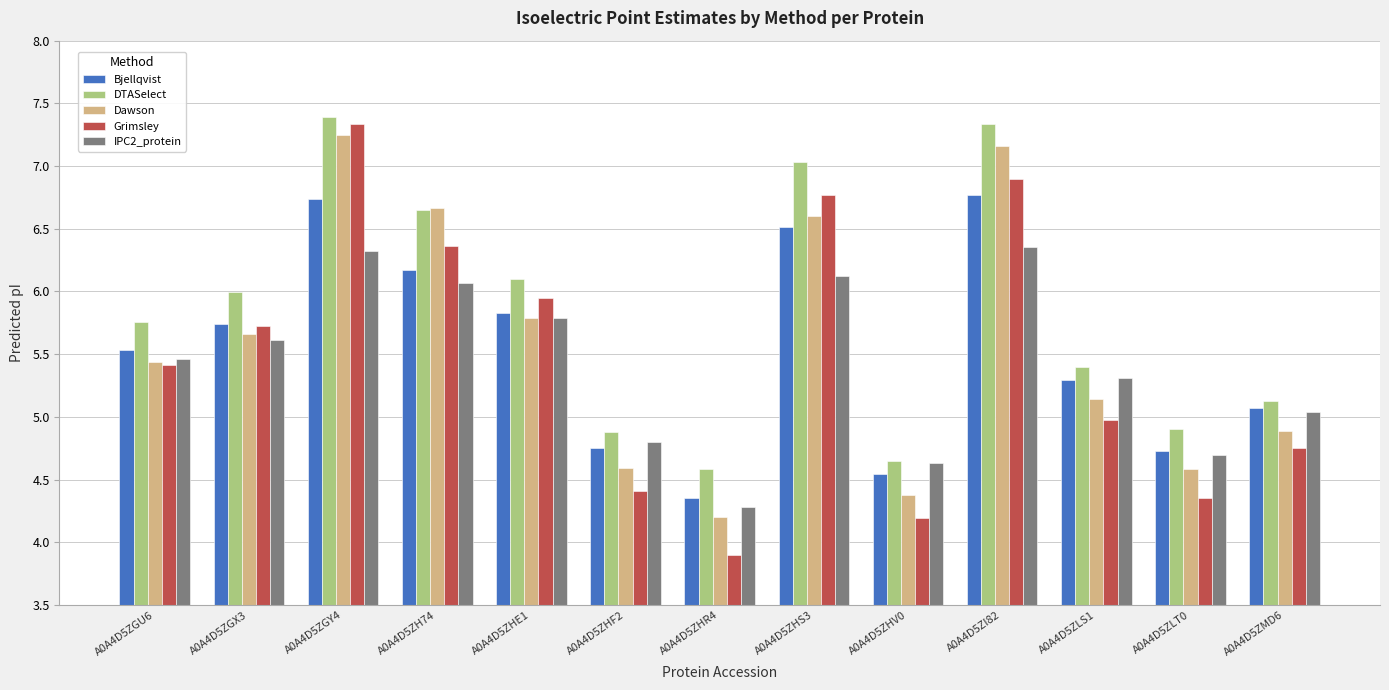

What position from the right is A0A4D5ZI82?

4